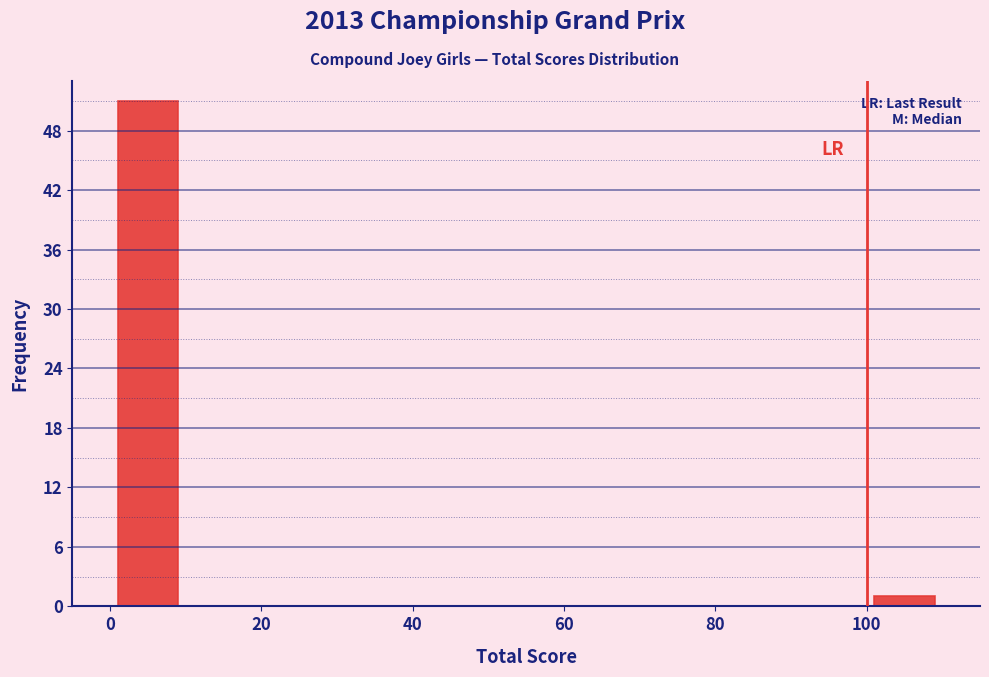

Reading left to right, list every bar in this chart as the range it spans on the x-axis followed by its height. The values are not printed on the chart, so give them approximately, as read against the axis.

0 to 10: 51
10 to 20: 0
20 to 30: 0
30 to 40: 0
40 to 50: 0
50 to 60: 0
60 to 70: 0
70 to 80: 0
80 to 90: 0
90 to 100: 0
100 to 110: 1